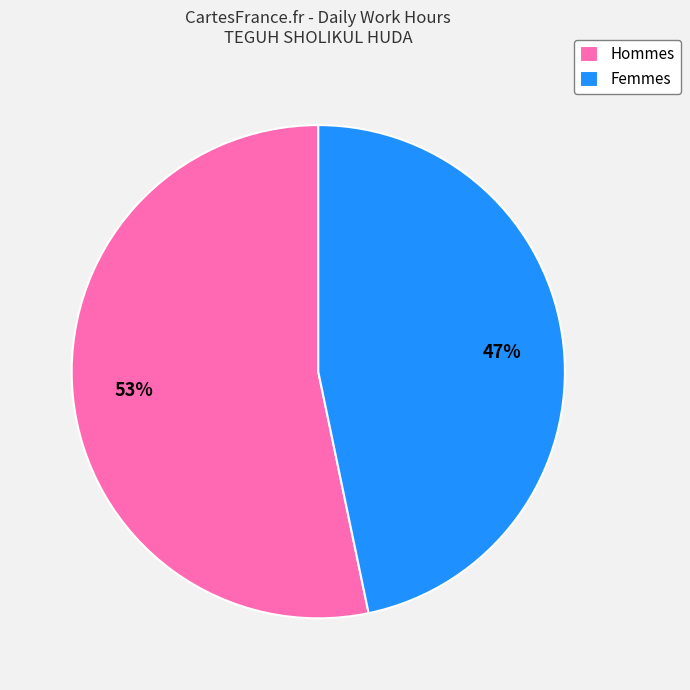

How many slices are in this pie chart?

2